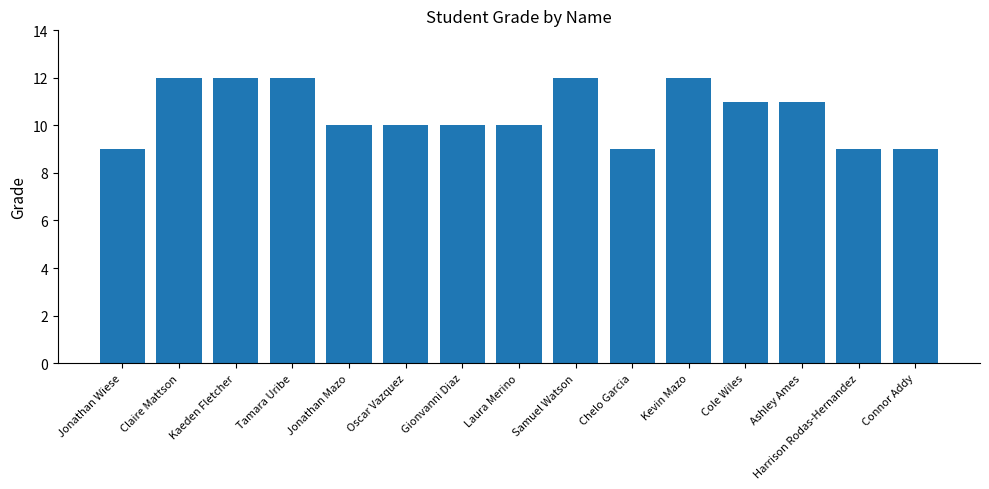

How many categories are shown in the chart?

15